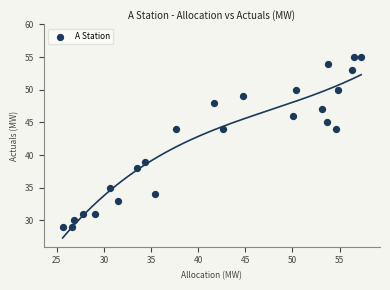

What is the range of Y values (max minus min)?

26